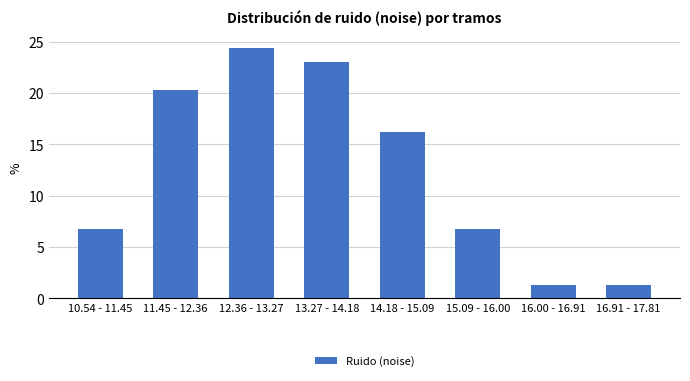

Reading right to left, what are all the values shown in this chart?

1.4	1.4	6.8	16.2	23.0	24.3	20.3	6.8